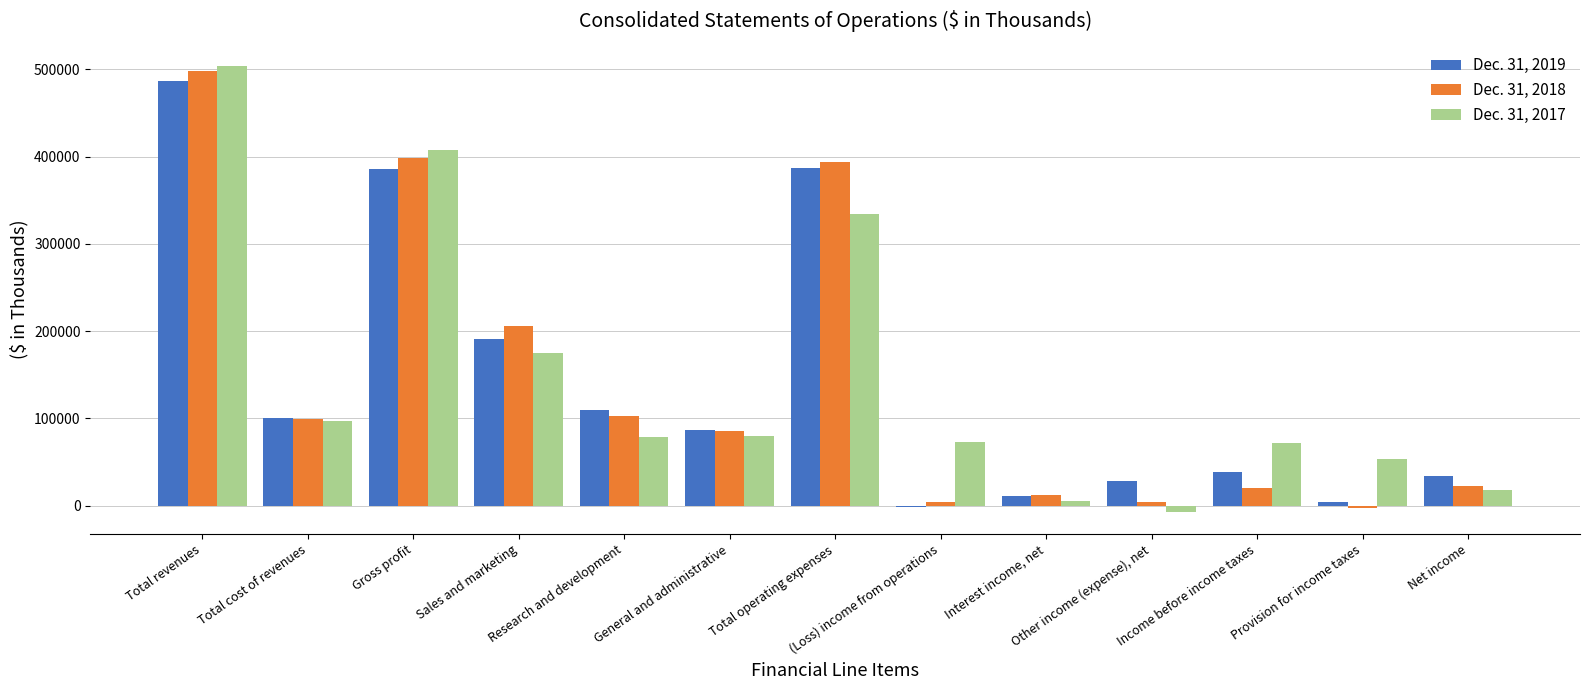

What value does the Dec. 31, 2019 series have at Total cost of revenues?

99974